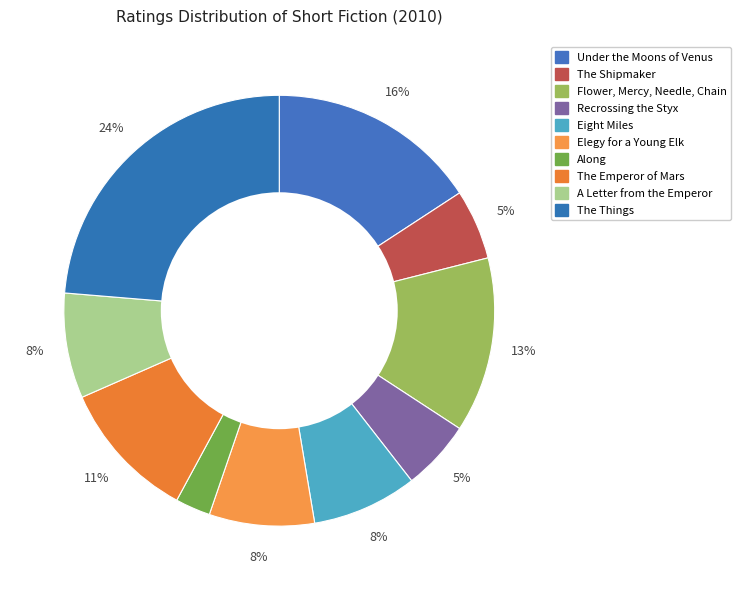

How many segments does this pie chart have?

10